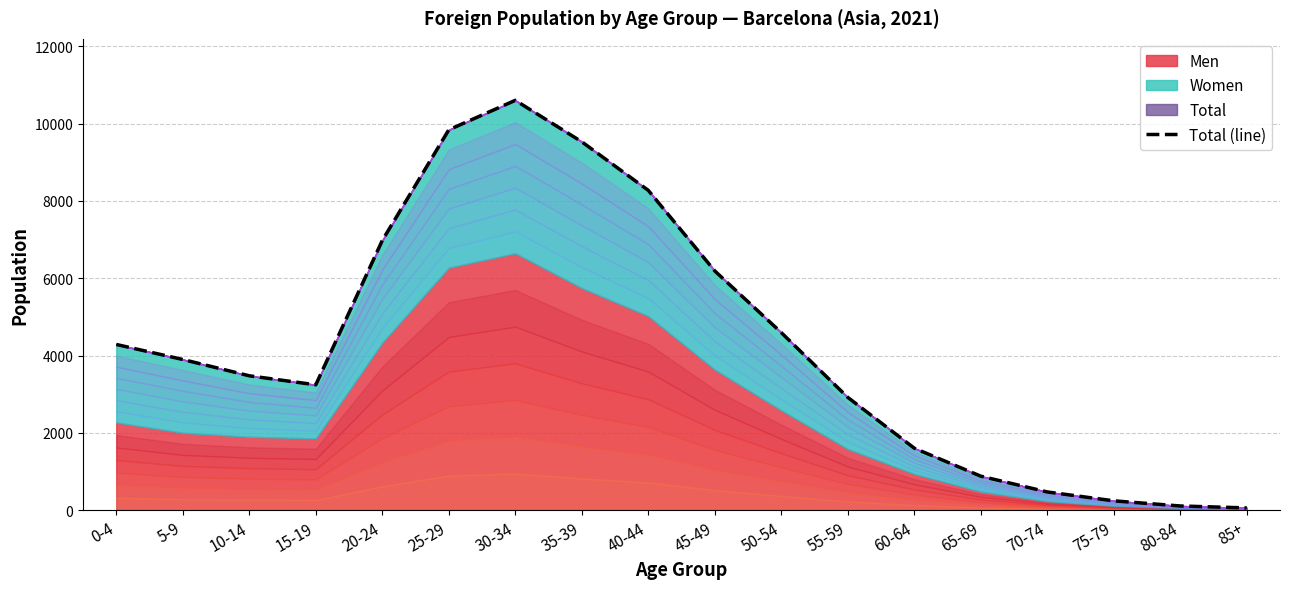

How many data points are less than 3898?

9